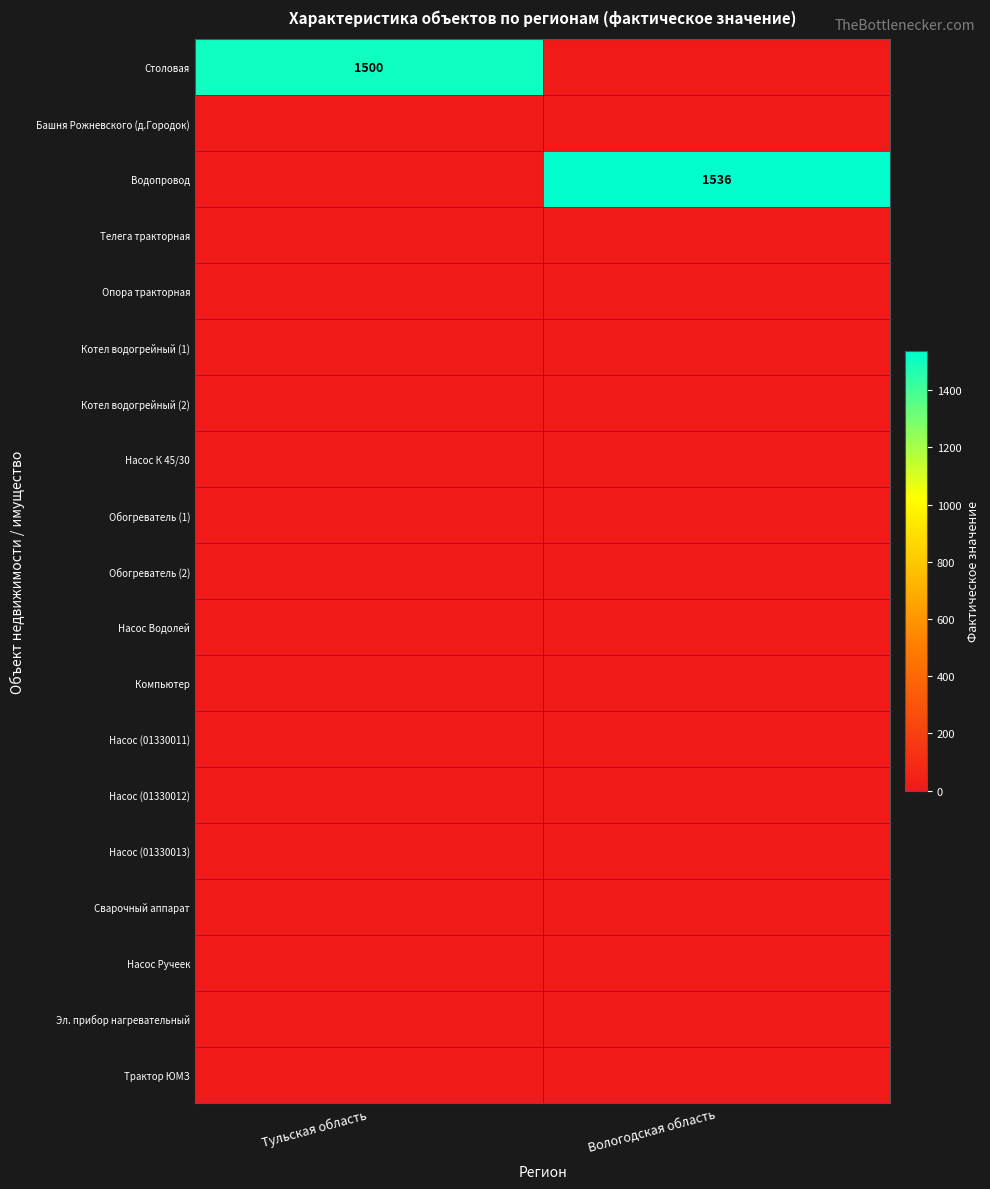

How many categories are shown in the chart?

2